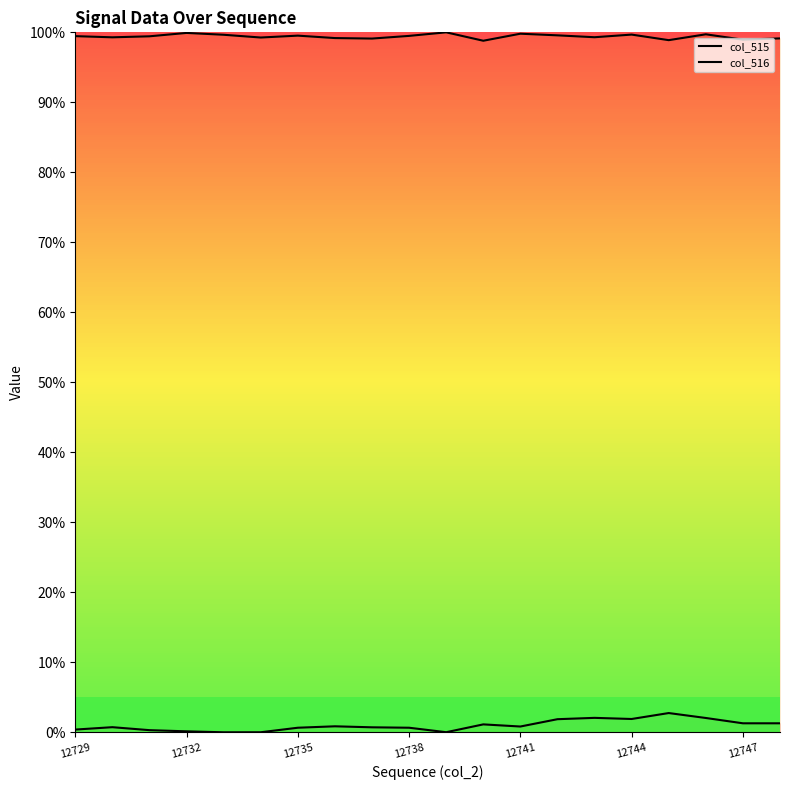

True or false: col_515 and col_516 intersect in this chart.

False